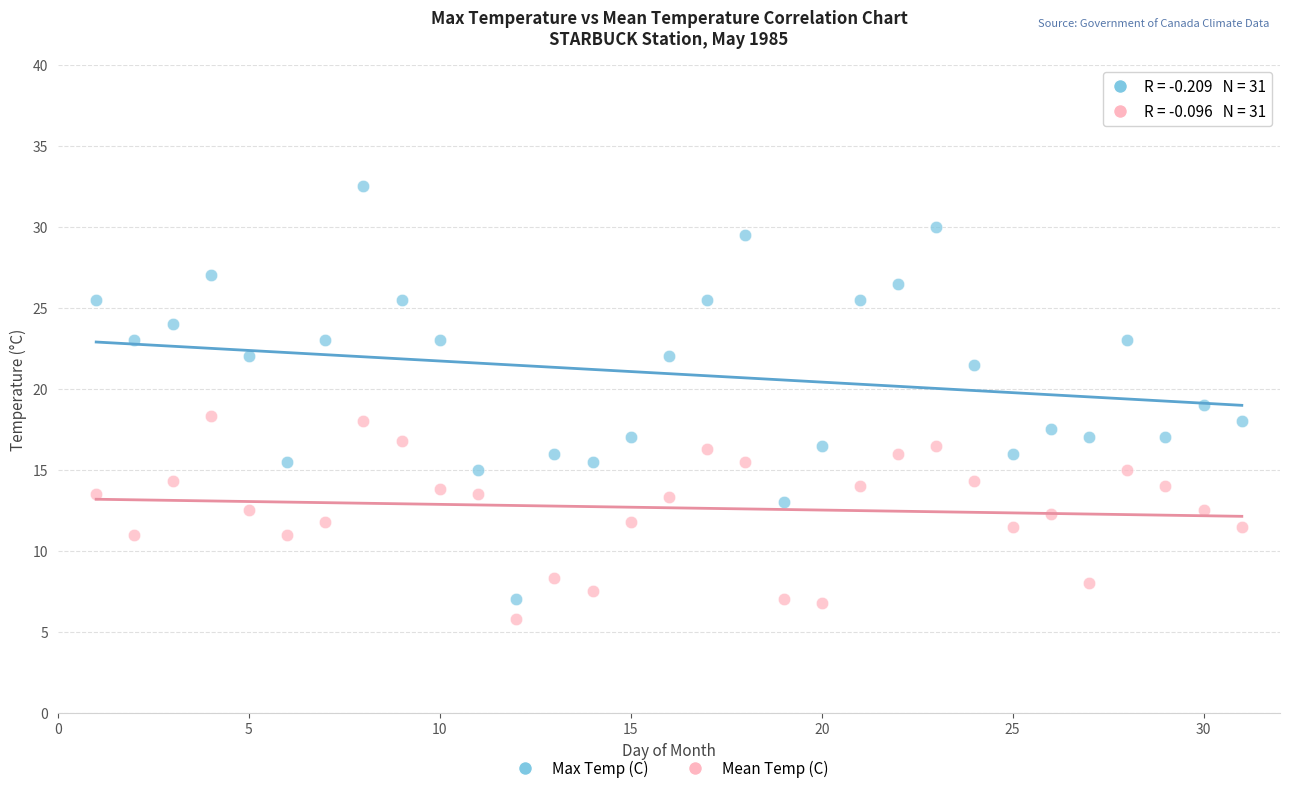

Which series has the largest Y range (max minus min)?

Max Temp (C)